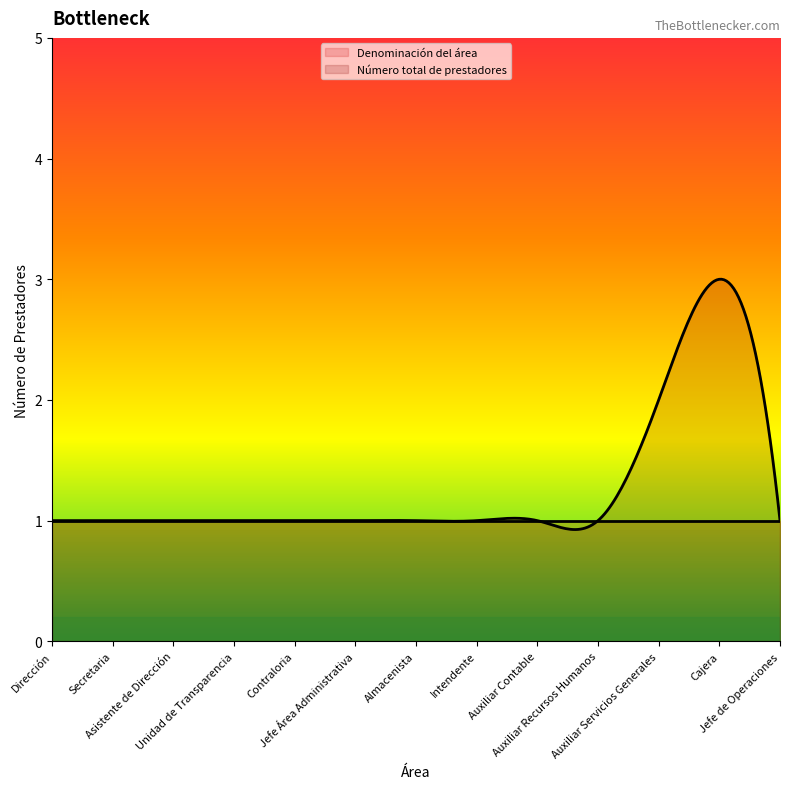

How many data points in Número total de prestadores are above 1?

2